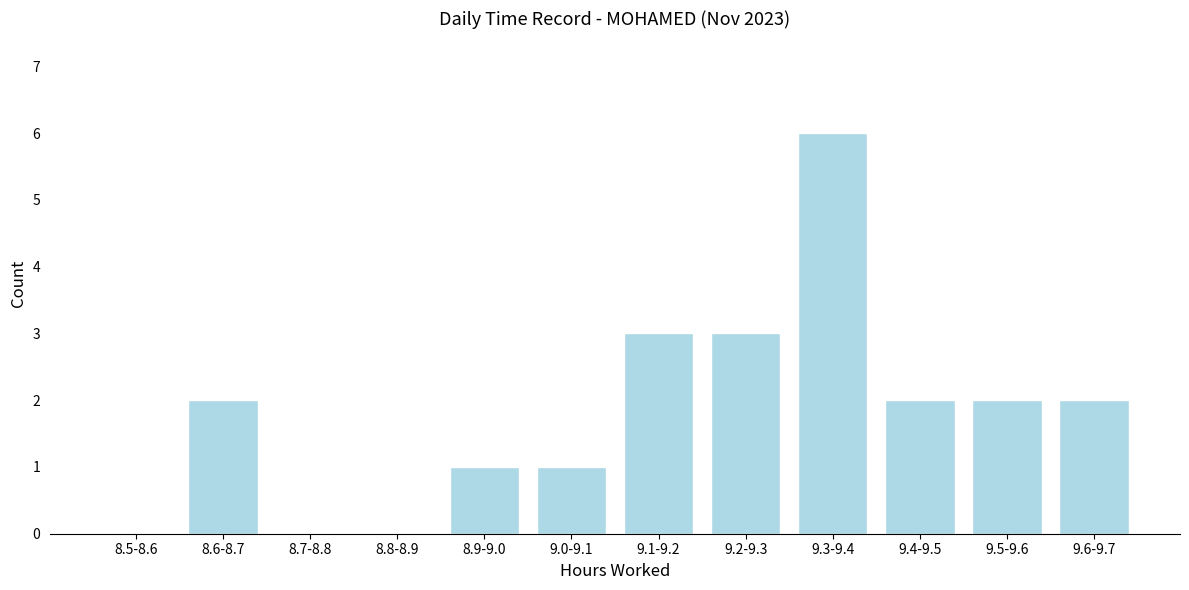

Reading left to right, transcribe all the data shown in this chart.

8.5-8.6=0	8.6-8.7=2	8.7-8.8=0	8.8-8.9=0	8.9-9.0=1	9.0-9.1=1	9.1-9.2=3	9.2-9.3=3	9.3-9.4=6	9.4-9.5=2	9.5-9.6=2	9.6-9.7=2